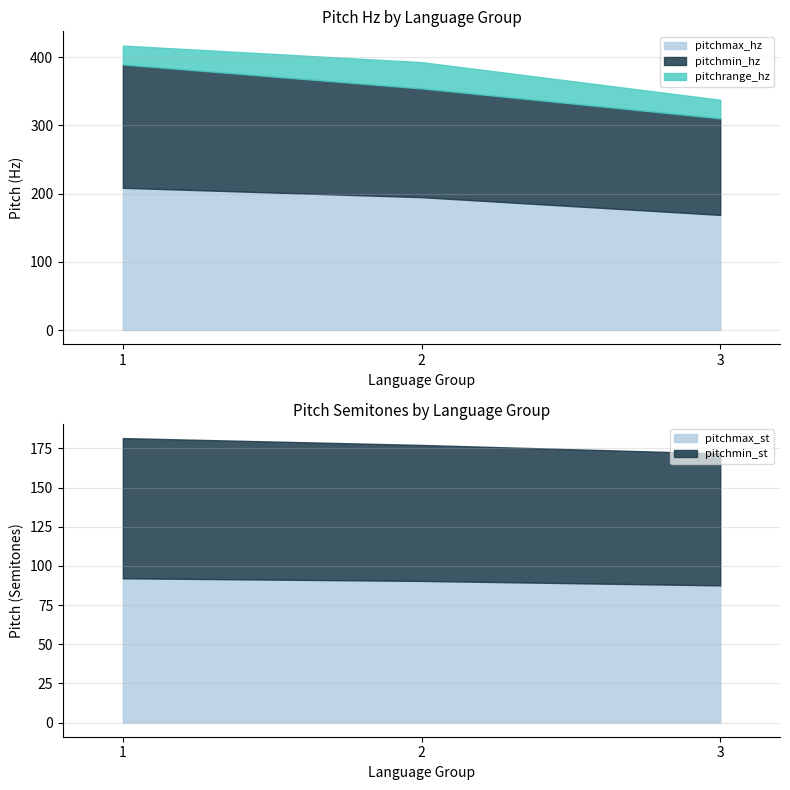

What is the highest value of the pitchmax_hz series?

208.5